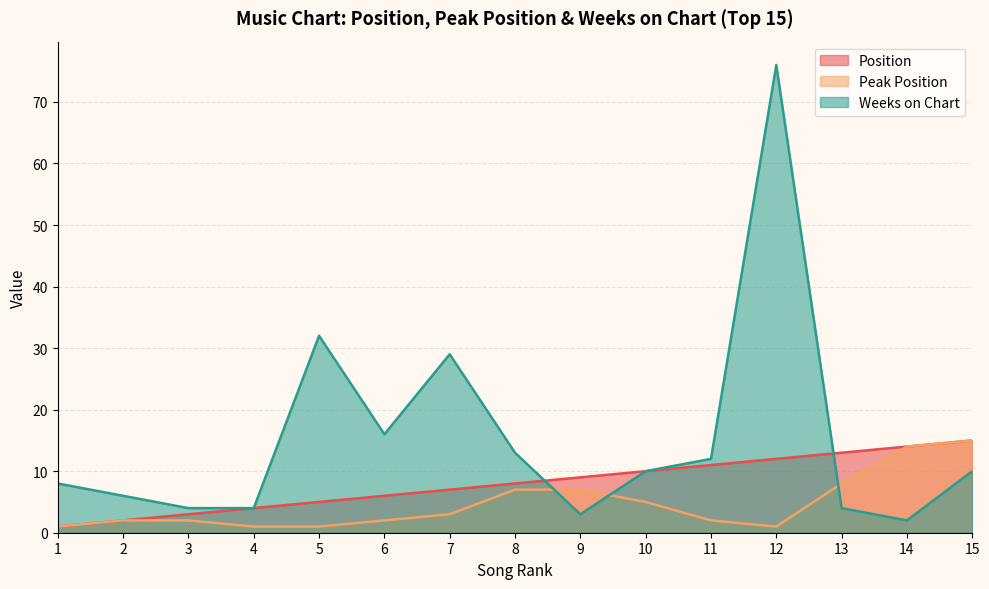

How many distinct data groups are displayed?

3